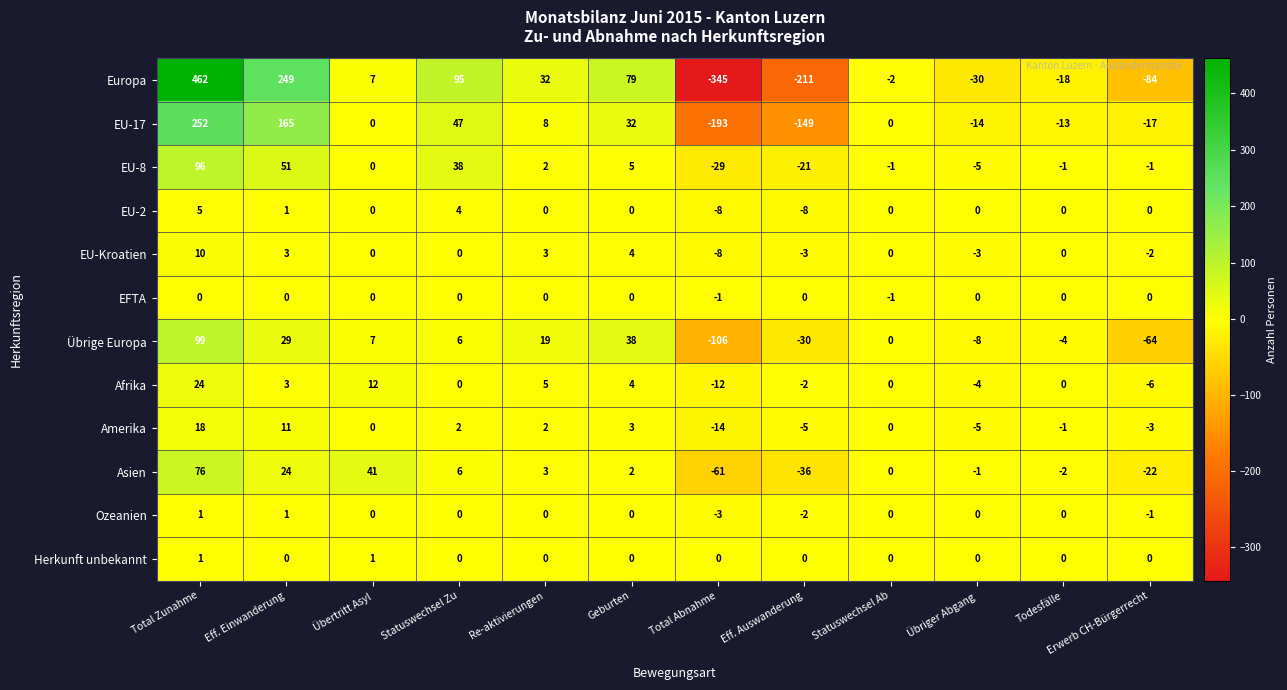

Which category has the highest value across all series?

Total Zunahme